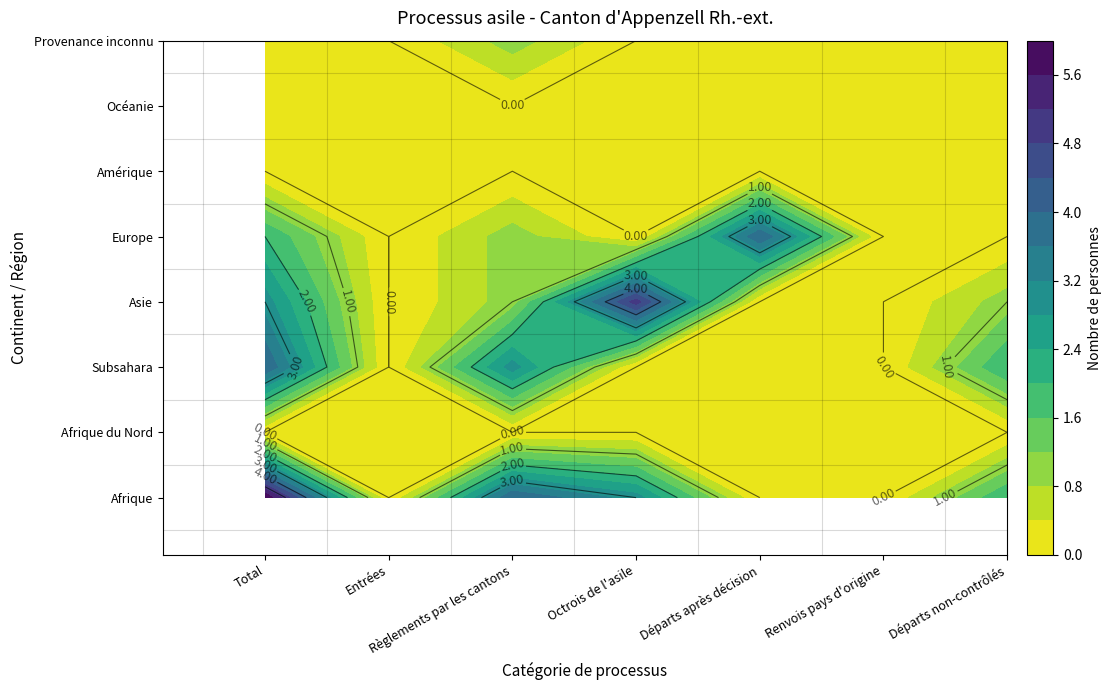

What is the spread (max minus min) of values at Règlements par les cantons?

4